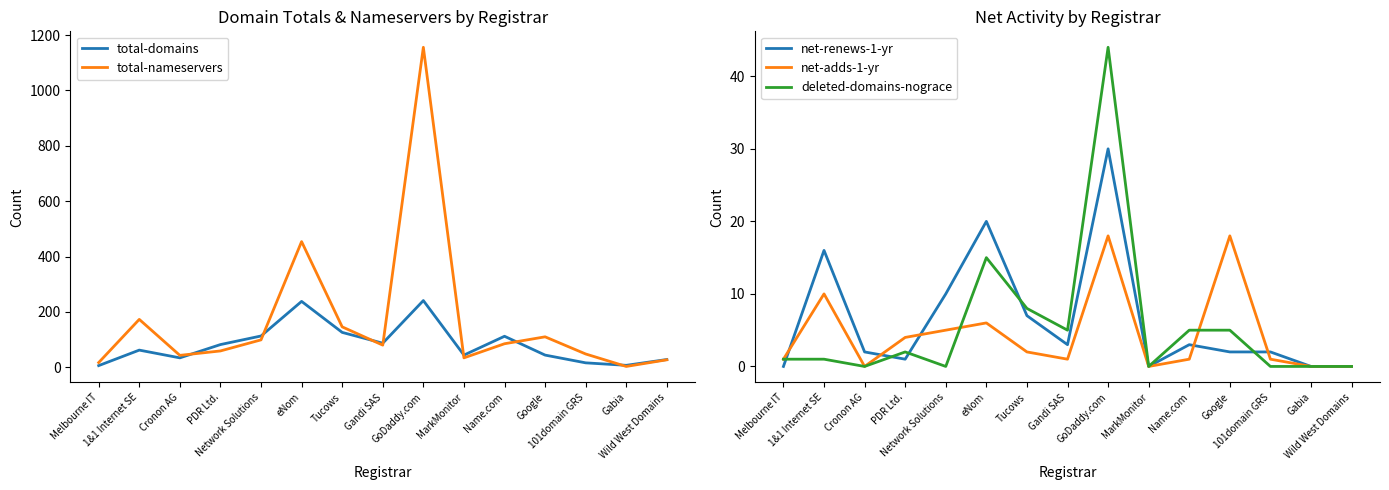

The net-adds-1-yr series shows 18 at GoDaddy.com. True or false?

True